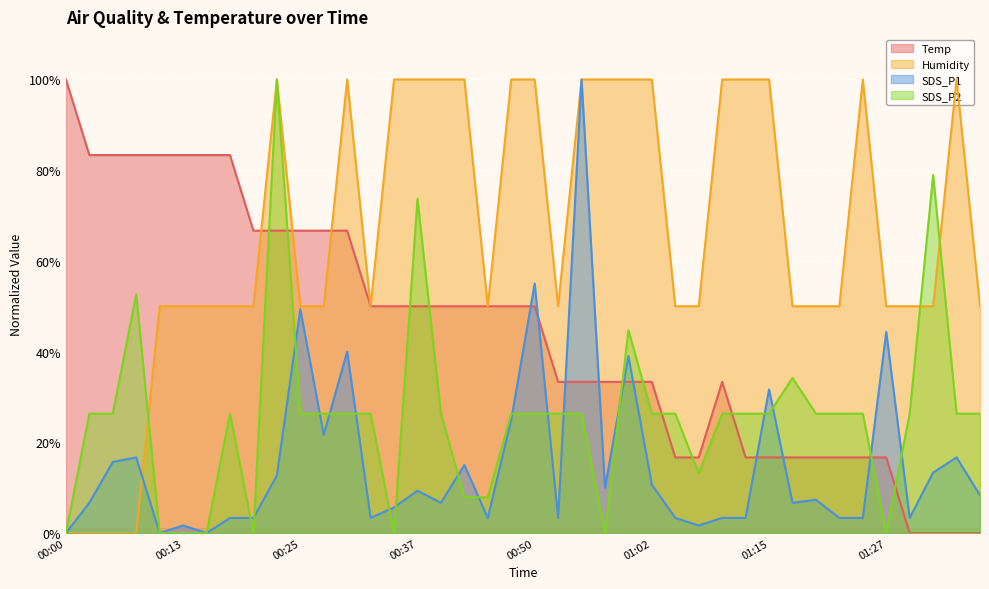

How many data points in SDS_P2 are less than 26?

11